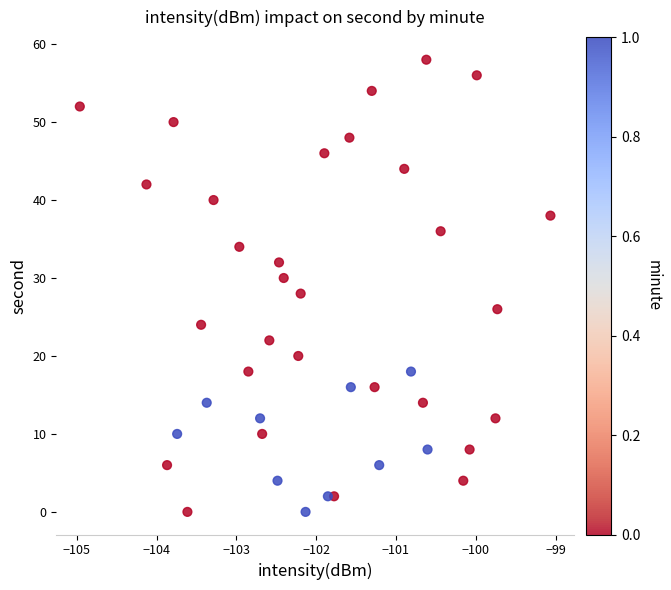

What is the range of Y values (max minus min)?

58